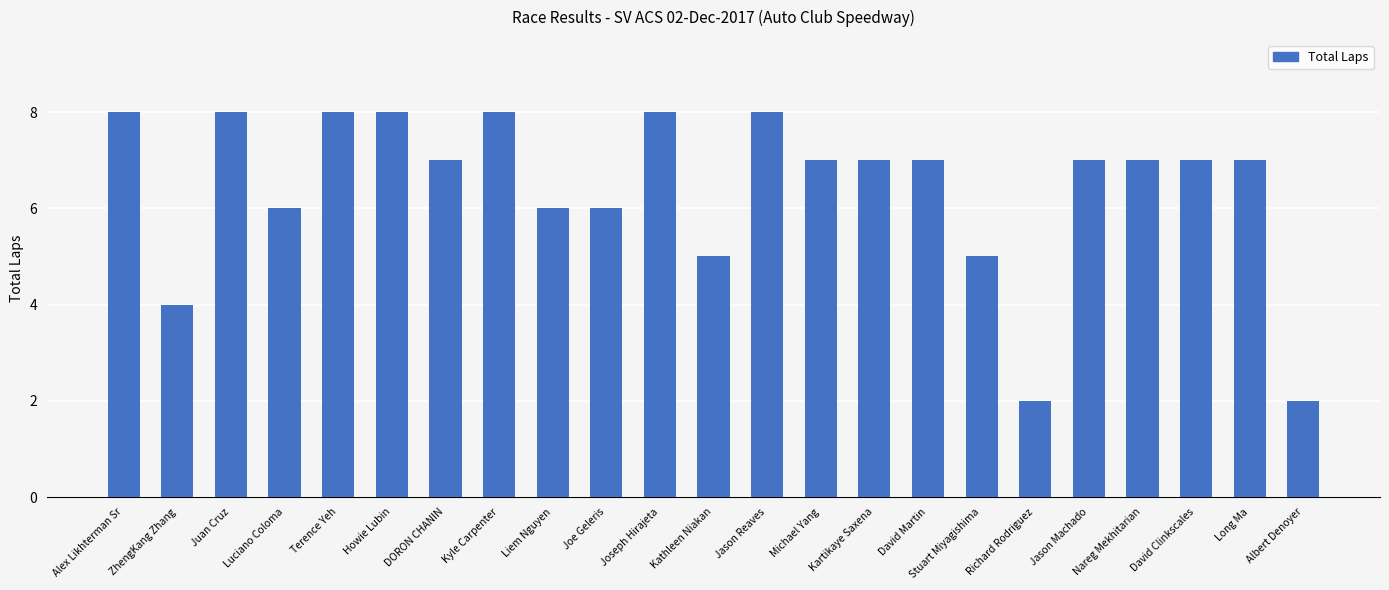

What is the greatest value displayed?

8